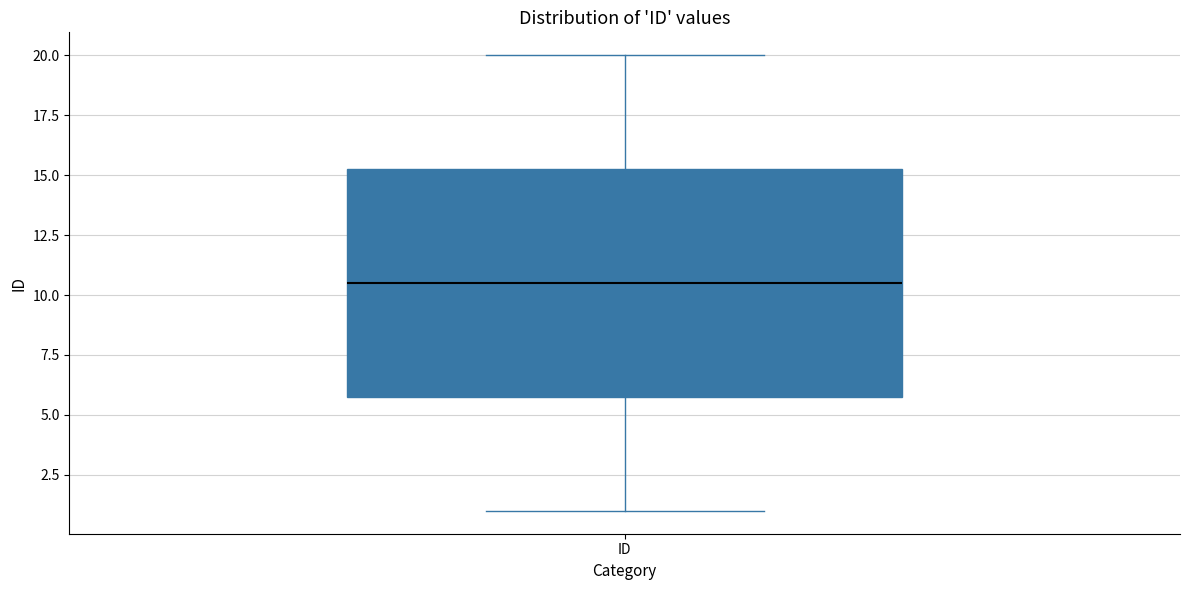

Where is the upper edge of the box for ID on the y-axis? The values are not printed on the chart, so give them approximately, as read against the axis.

15.5